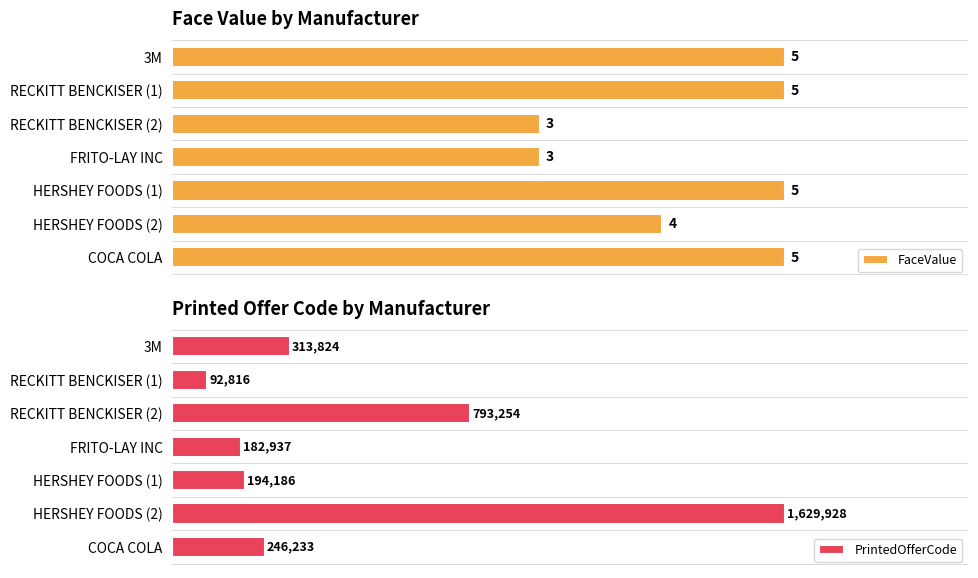

At which label is PrintedOfferCode closest to 861372?

RECKITT BENCKISER (2)